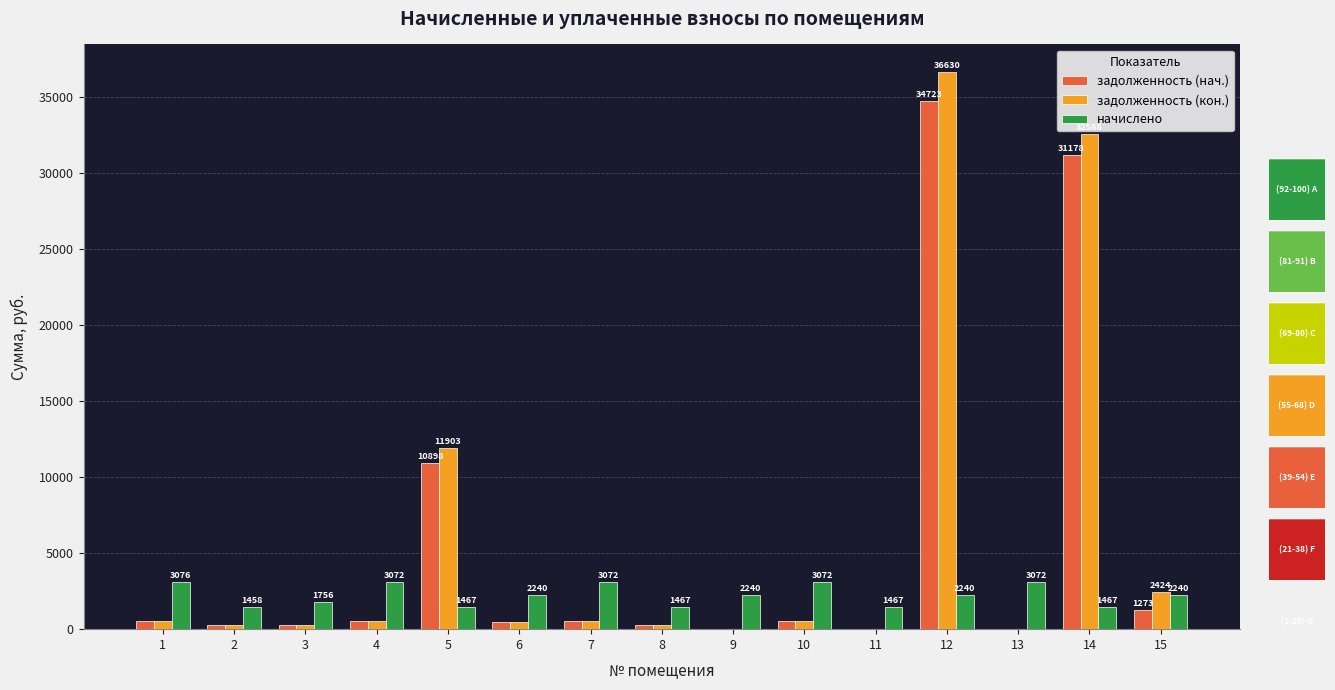

What is the approximate value of задолженность (нач.) at 8?

244.5